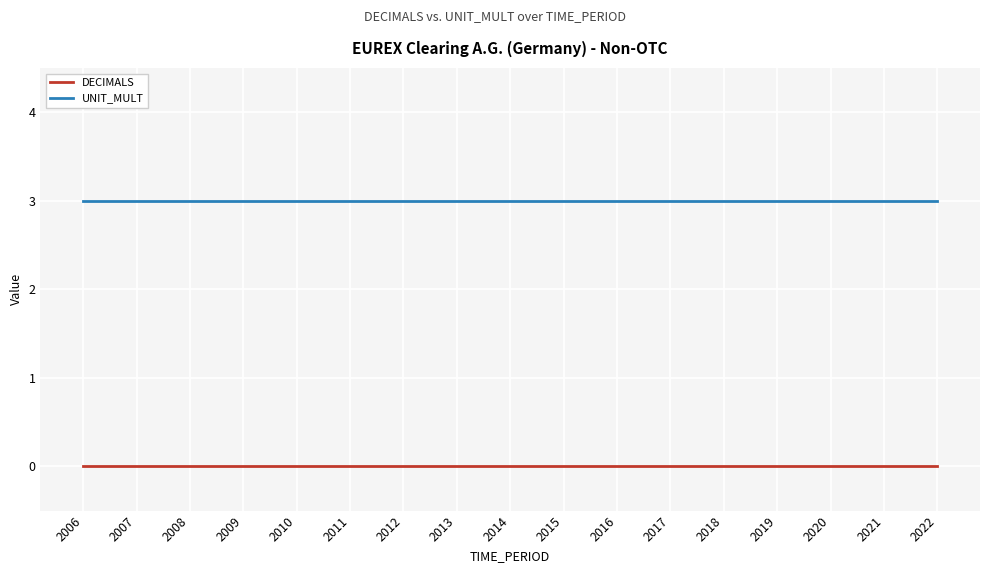

The value of UNIT_MULT at 2009 is 3. True or false?

True